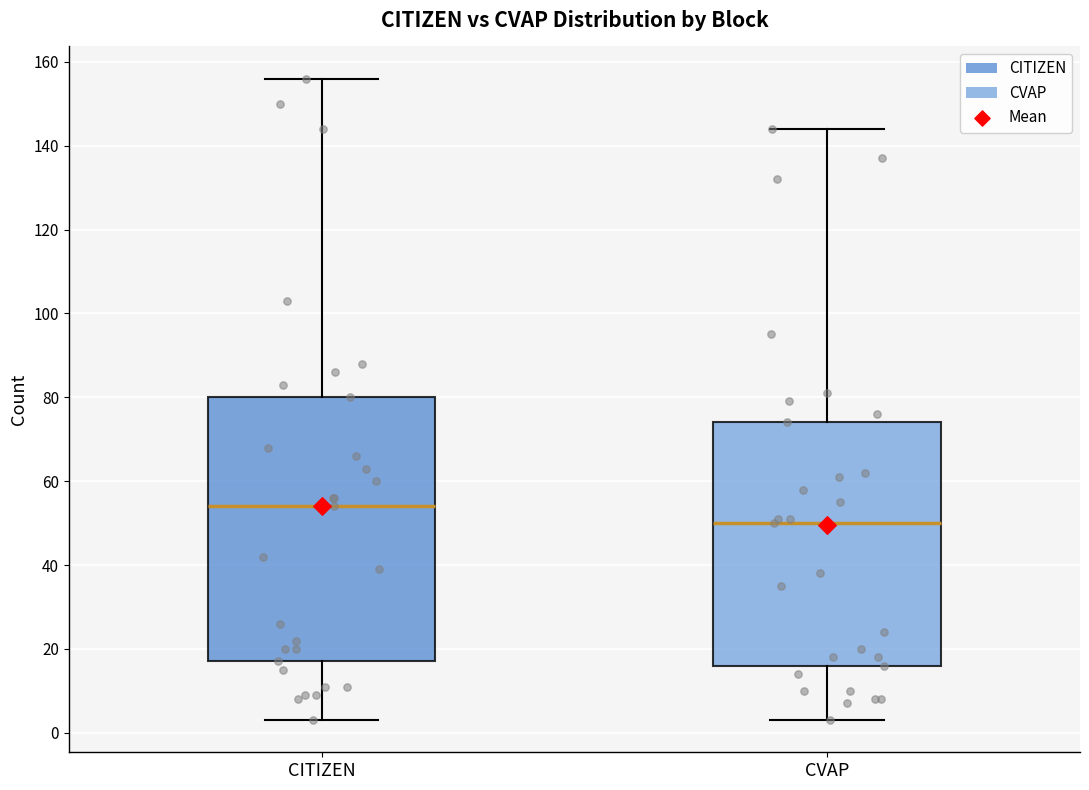

Reading left to right, read every box against the y-axis: the position of its median line, the range the box covers, and the ends of its whiskers. The values are not printed on the chart, so give them approximately, as read against the axis.

CITIZEN: median 54, box 18 to 80, whiskers 4 to 156
CVAP: median 50, box 16 to 74, whiskers 4 to 144